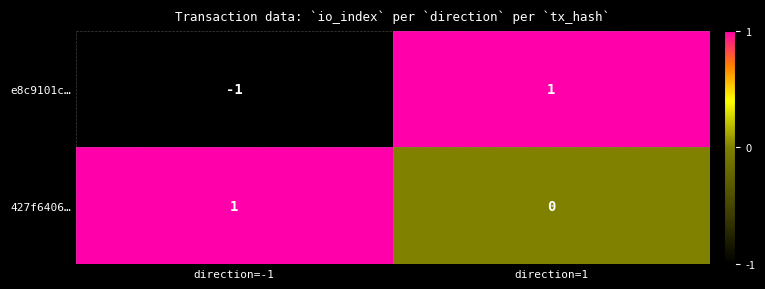

Which label corresponds to the smallest value in the chart?

direction=-1